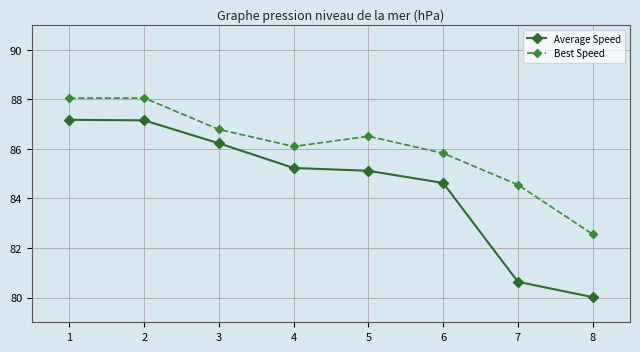

Is the value of Average Speed at 8 greater than the value of Best Speed at 3?

No